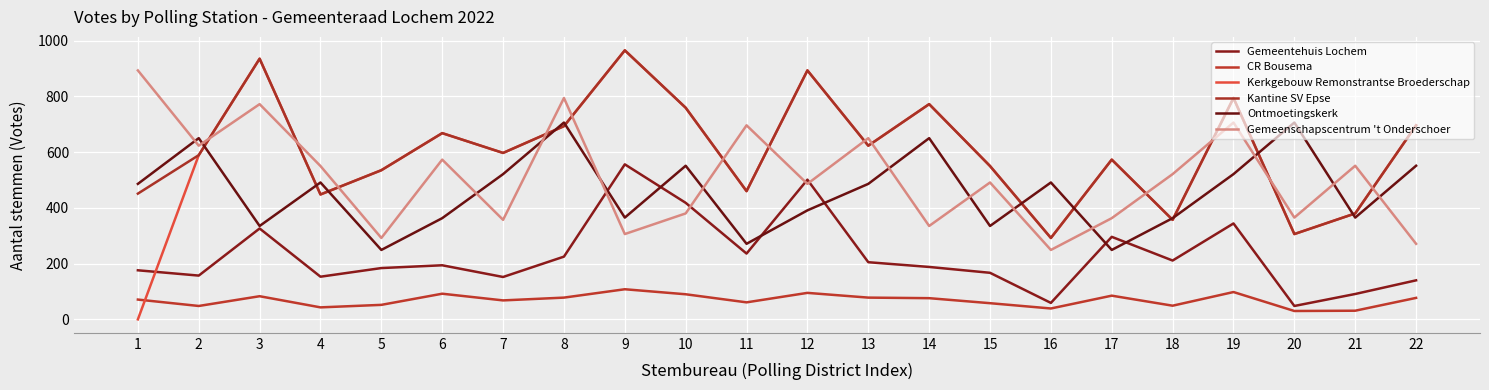

The Ontmoetingskerk series shows 491 at 4. True or false?

True